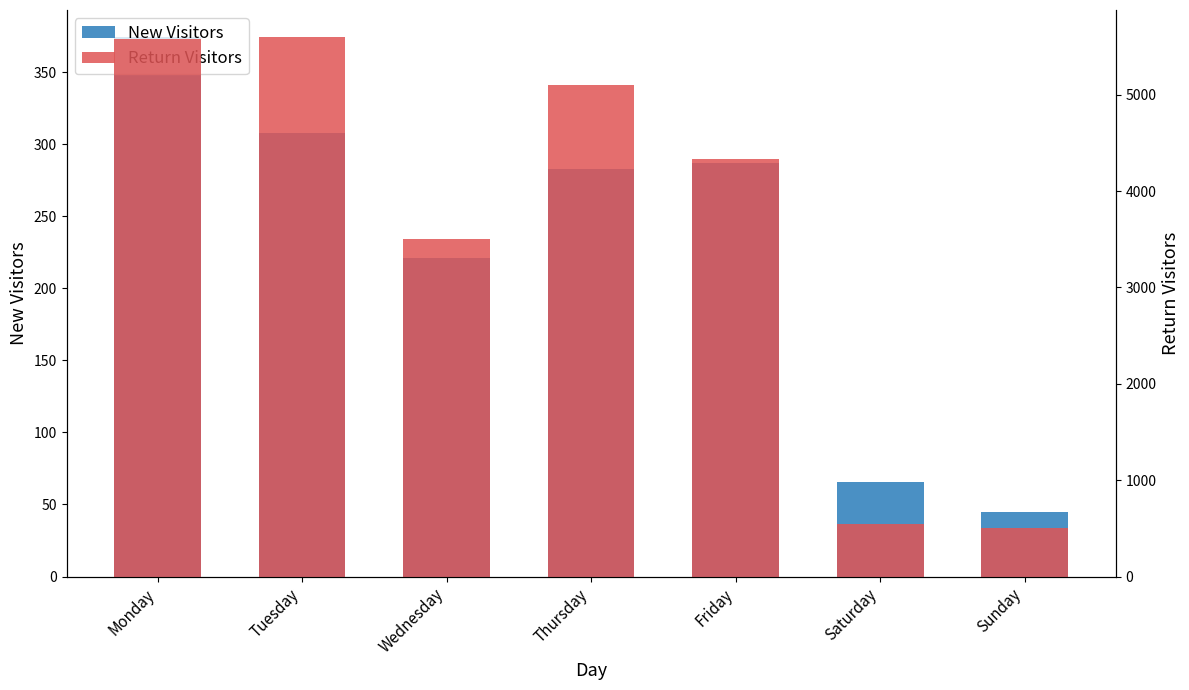

List the series in order of their overall mean, highest first.

Return Visitors, New Visitors